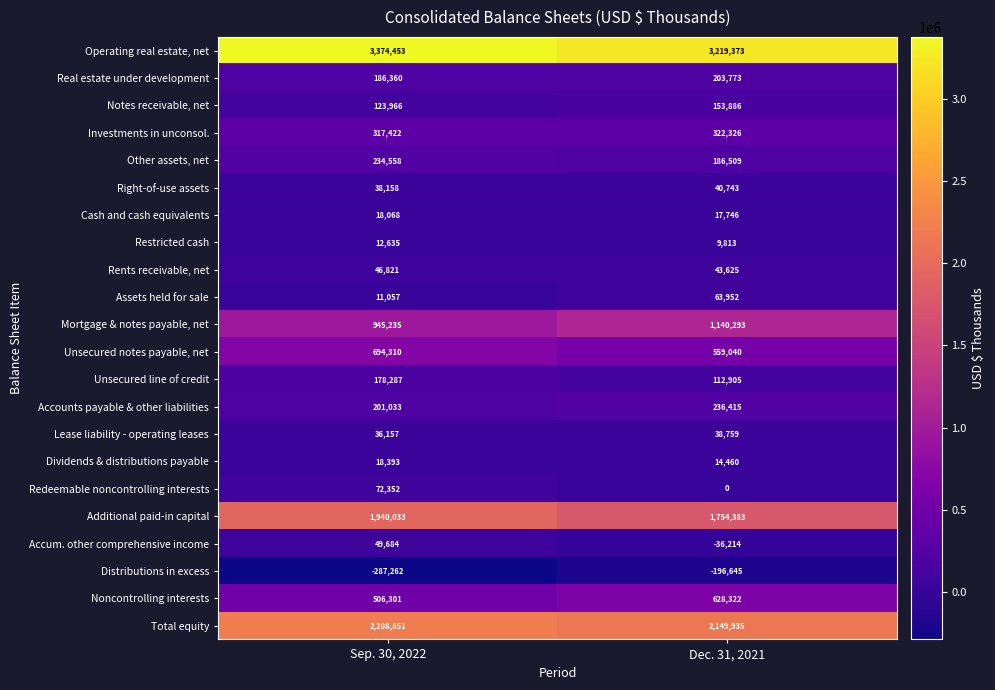

True or false: Total equity has a value of 2149935 at Dec. 31, 2021.

True